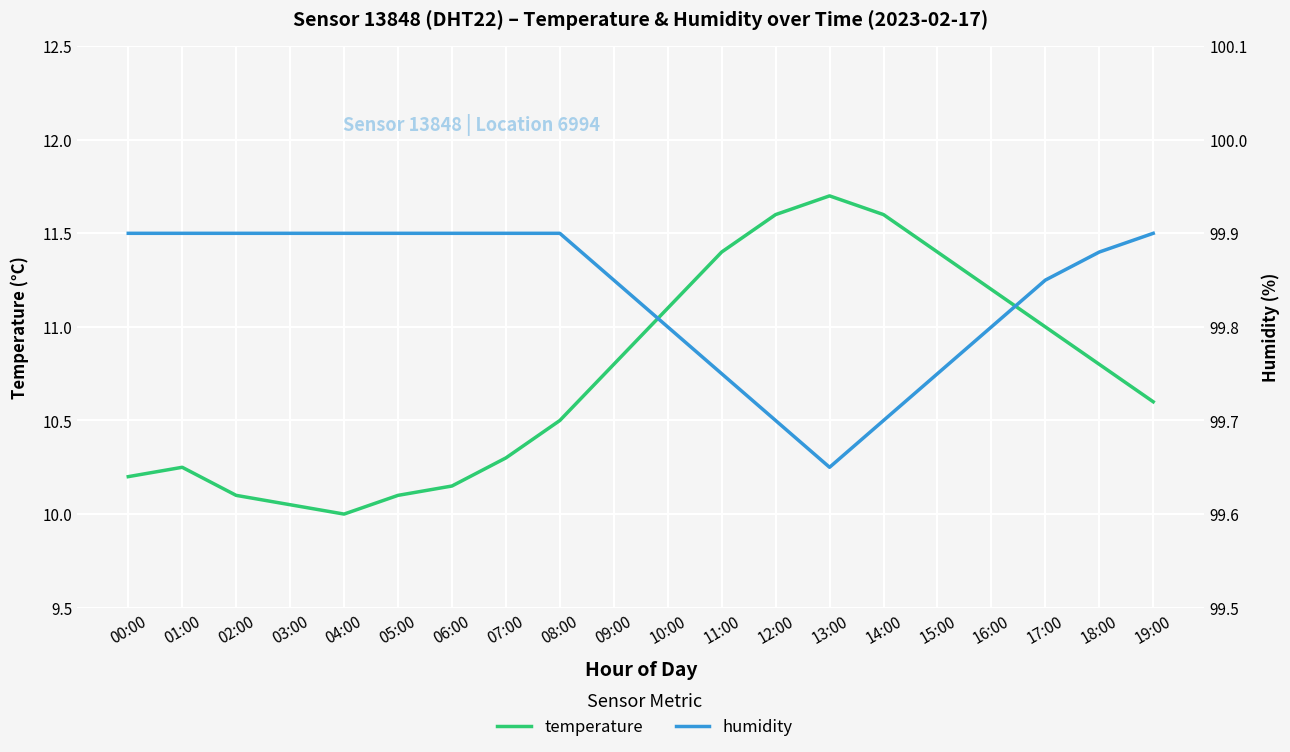

At which category does temperature reach its first local valley?

04:00